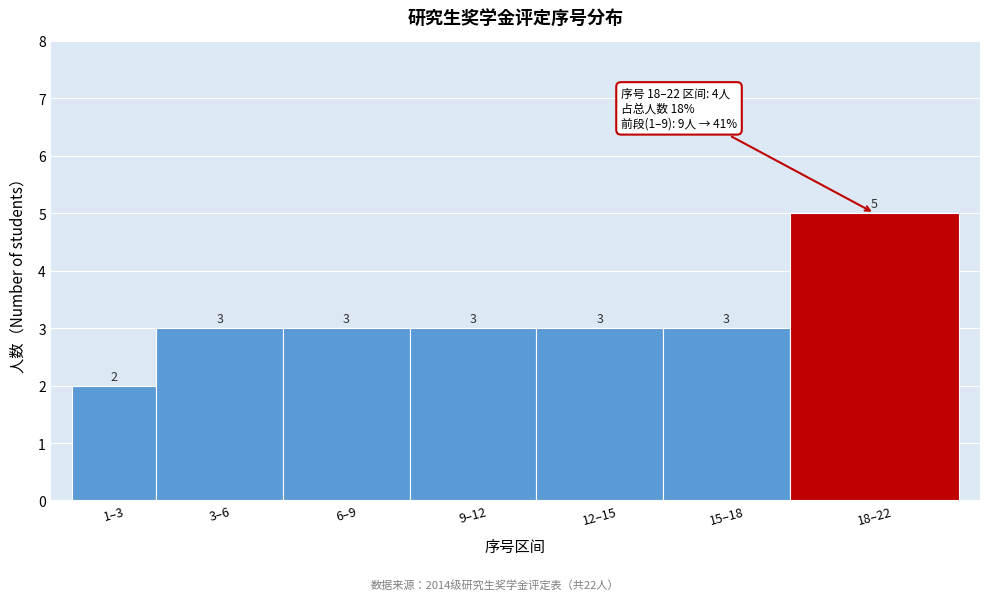

Reading left to right, transcribe all the data shown in this chart.

2	3	3	3	3	3	5